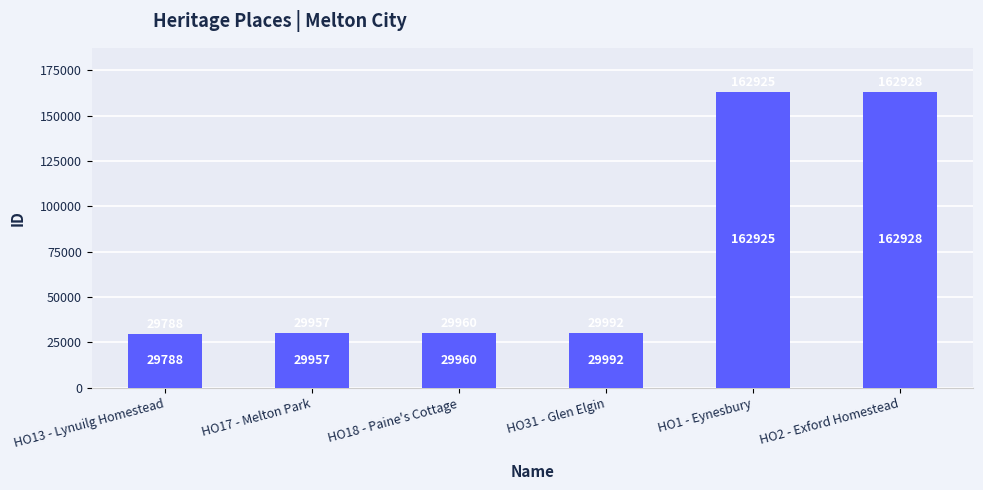

Between HO17 - Melton Park and HO18 - Paine's Cottage, which is larger?

HO18 - Paine's Cottage